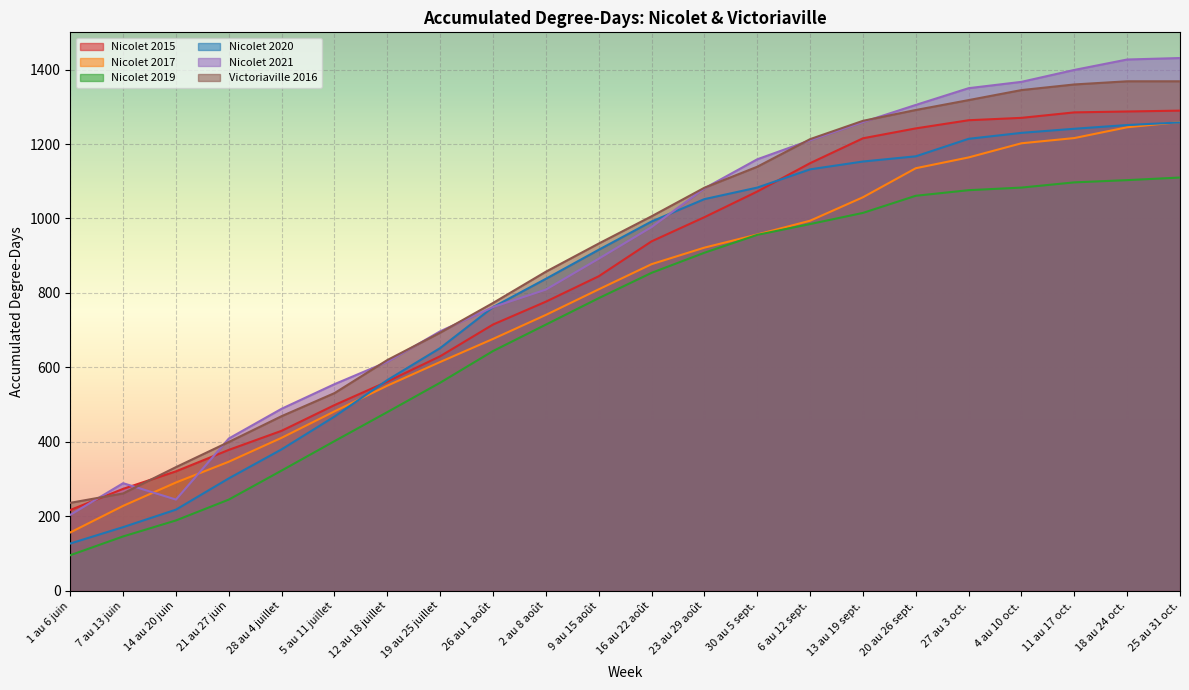

Rank the series by their maximum value, from highest to lowest.

Nicolet 2021, Victoriaville 2016, Nicolet 2015, Nicolet 2017, Nicolet 2020, Nicolet 2019